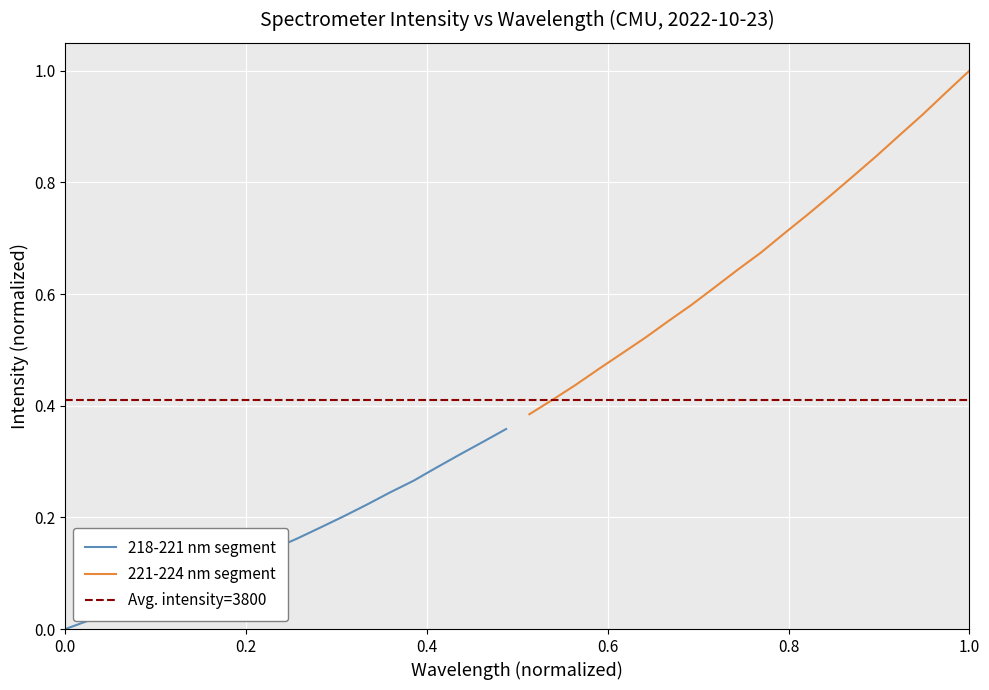

Reading left to right, transcribe all the data shown in this chart.

218-221 nm: 0.0	0.0	0.0	0.0	0.1	0.1	0.1	0.1	0.1	0.1	0.2	0.2	0.2	0.2	0.2	0.3	0.3	0.3	0.3	0.4
221-224 nm: 0.4	0.4	0.4	0.5	0.5	0.5	0.6	0.6	0.6	0.6	0.7	0.7	0.7	0.8	0.8	0.8	0.9	0.9	1.0	1.0